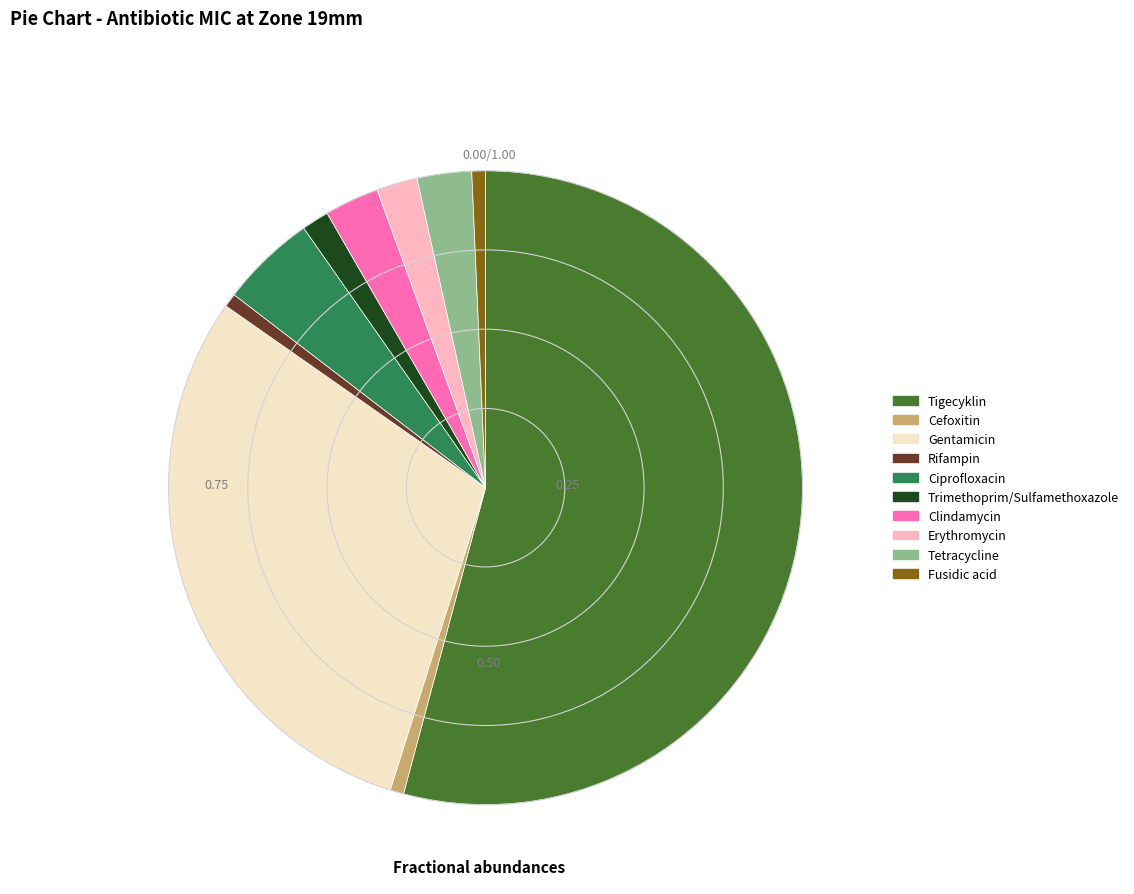

Is the sum of Clindamycin and Tigecyklin greater than half?

Yes